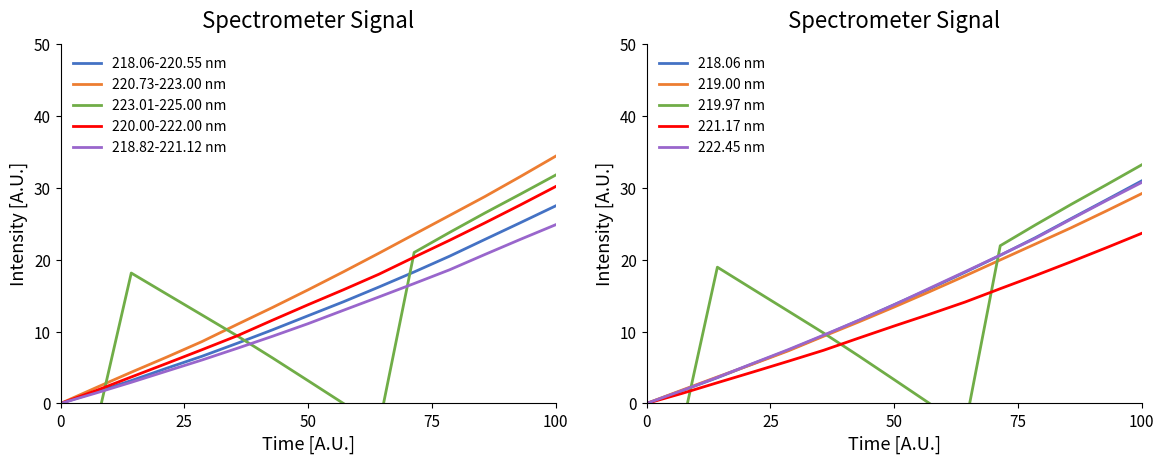

True or false: 218.06-220.55 nm and 220.00-222.00 nm cross at least once.

False